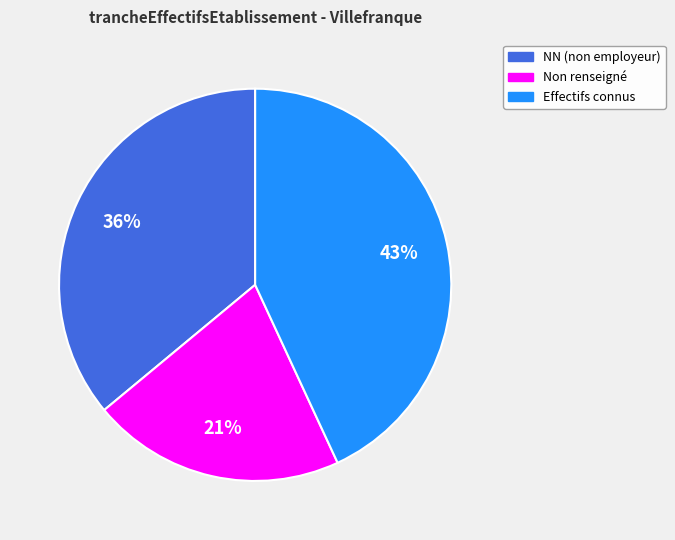

Does any single category account for the majority?

No